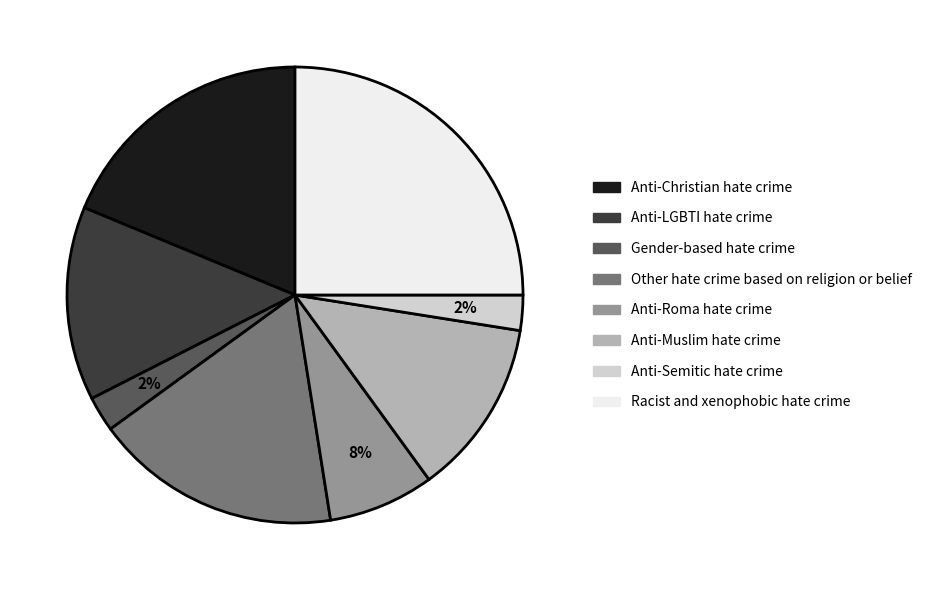

Does Gender-based hate crime represent more than half of the total?

No